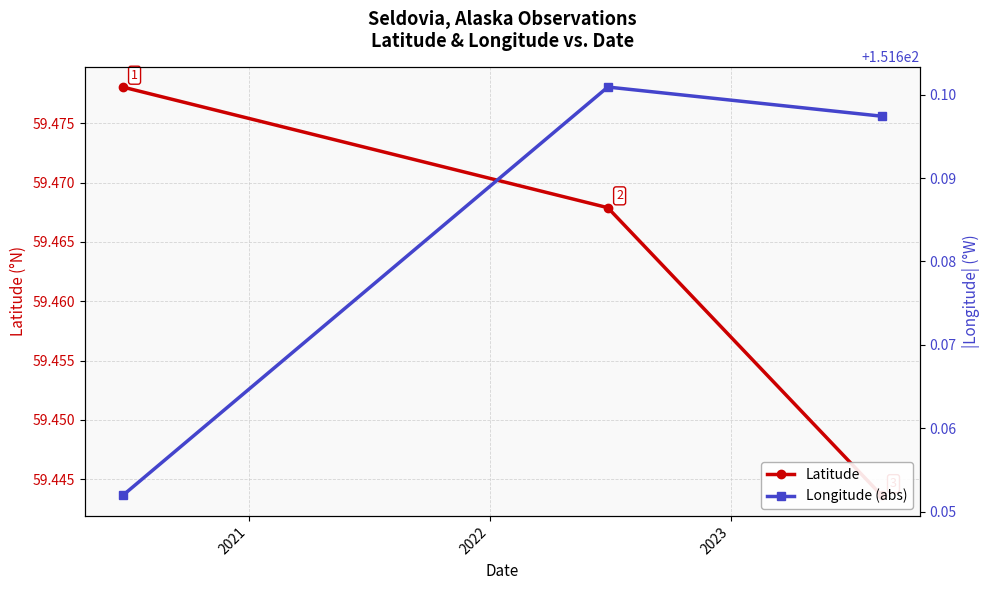

The value of Latitude at 2020 is 34.1. True or false?

False